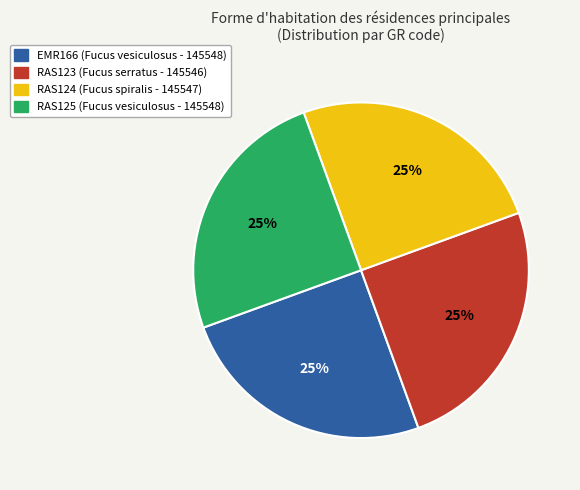

Does any single category account for the majority?

No